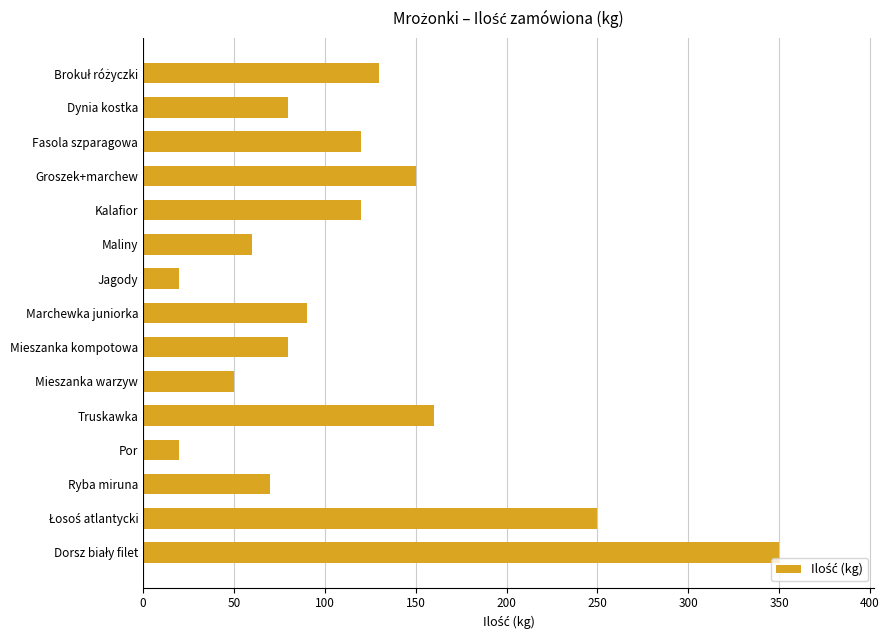

True or false: the data shows 230 at Truskawka.

False